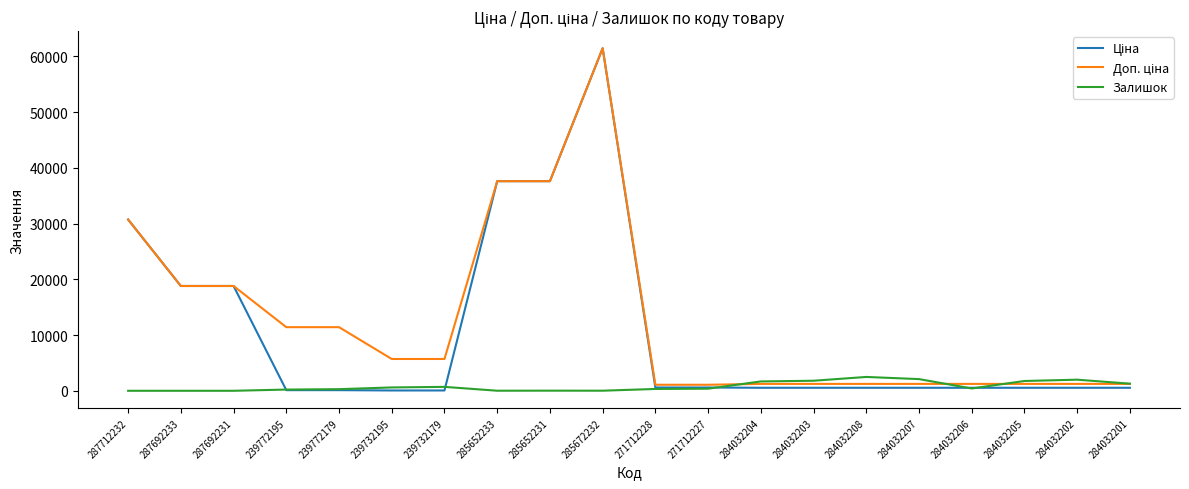

The Залишок series shows 0.0 at 287692231. True or false?

True